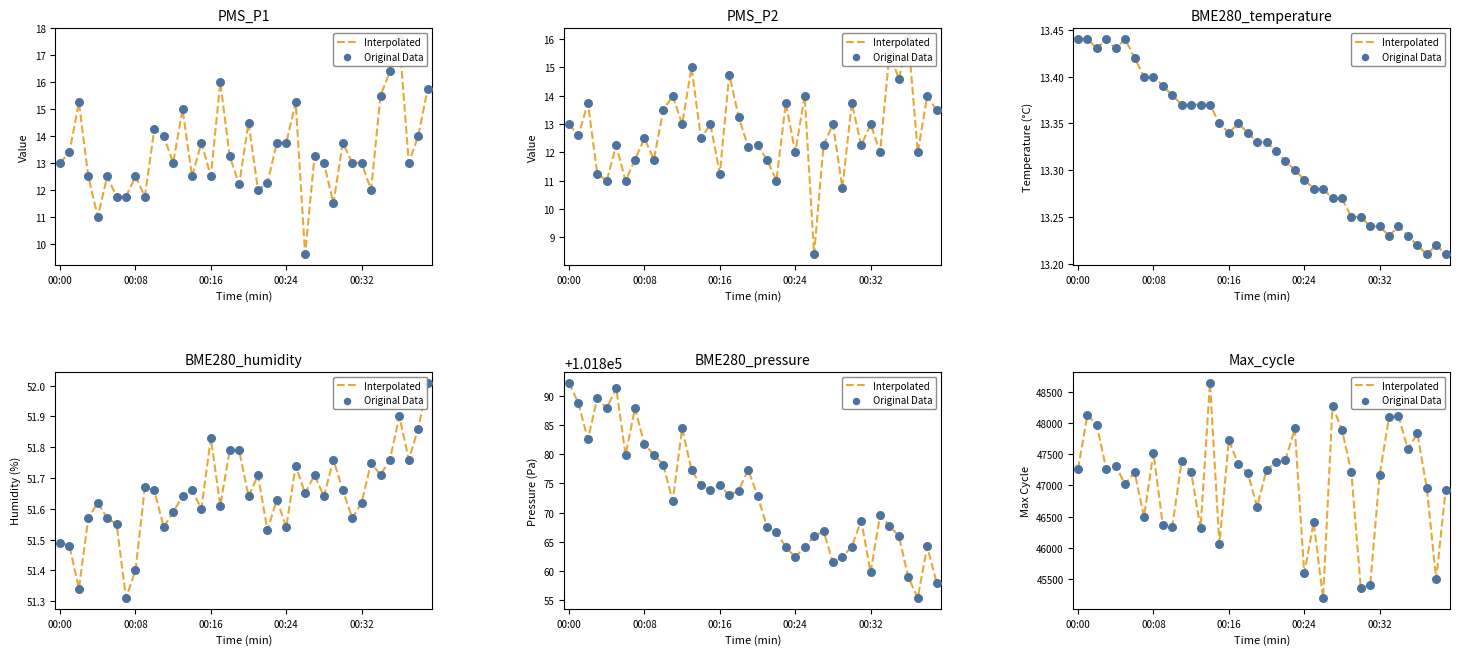

Which series contains the highest Y value?

Interpolated